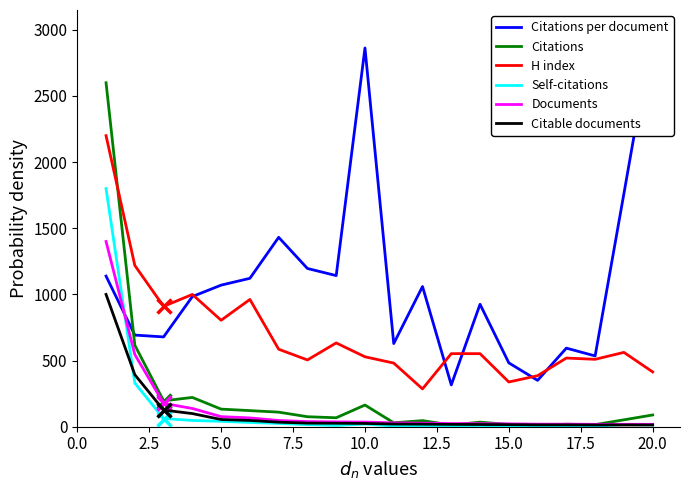

What is the maximum value for Self-citations?

1800.0